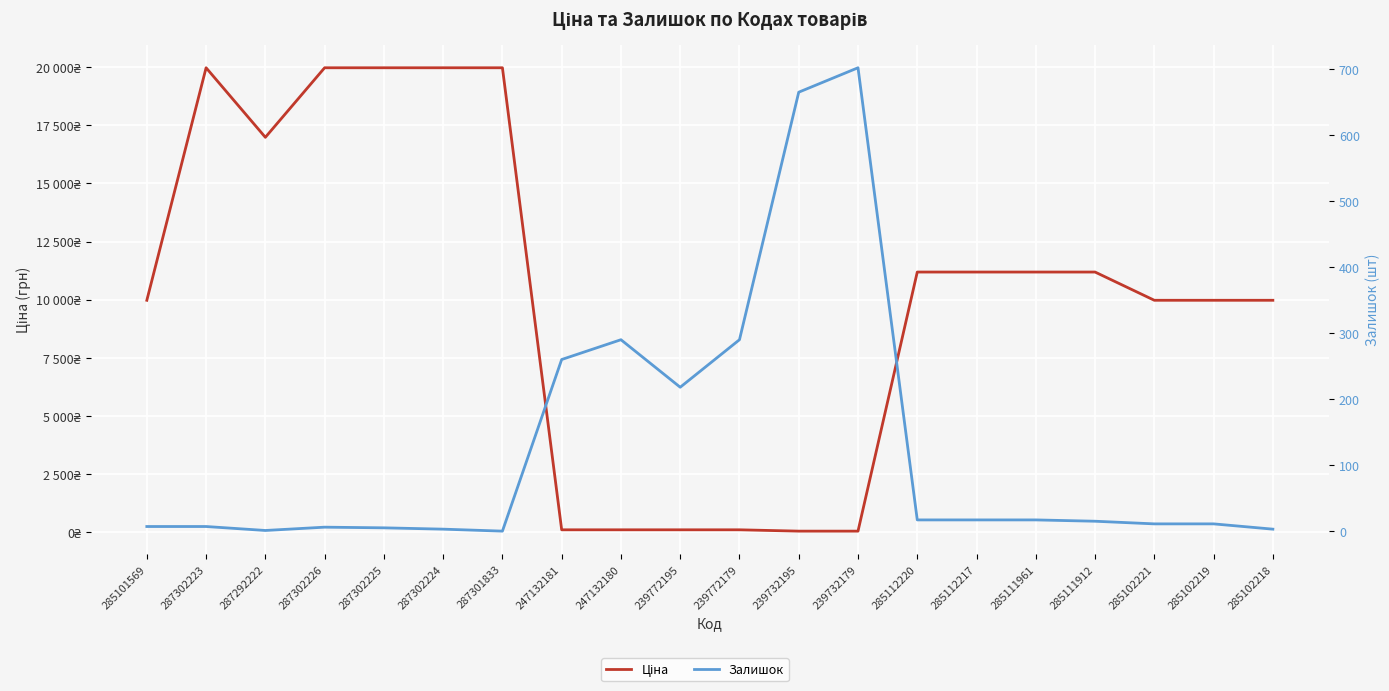

Reading right to left, transcribe all the data shown in this chart.

Ціна: 285102218=9975.0	285102219=9975.0	285102221=9975.0	285111912=11188.2	285111961=11188.2	285112217=11188.2	285112220=11188.2	239732179=57.0	239732195=57.0	239772179=114.1	239772195=114.1	247132180=114.1	247132181=114.1	287301833=19964.2	287302224=19964.2	287302225=19964.2	287302226=19964.2	287292222=16976.3	287302223=19964.2	285101569=9975.0
Залишок: 285102218=3.0	285102219=11.0	285102221=11.0	285111912=15.0	285111961=17.0	285112217=17.0	285112220=17.0	239732179=702.0	239732195=665.0	239772179=290.0	239772195=218.0	247132180=290.0	247132181=260.0	287301833=0.0	287302224=3.0	287302225=5.0	287302226=6.0	287292222=1.0	287302223=7.0	285101569=7.0